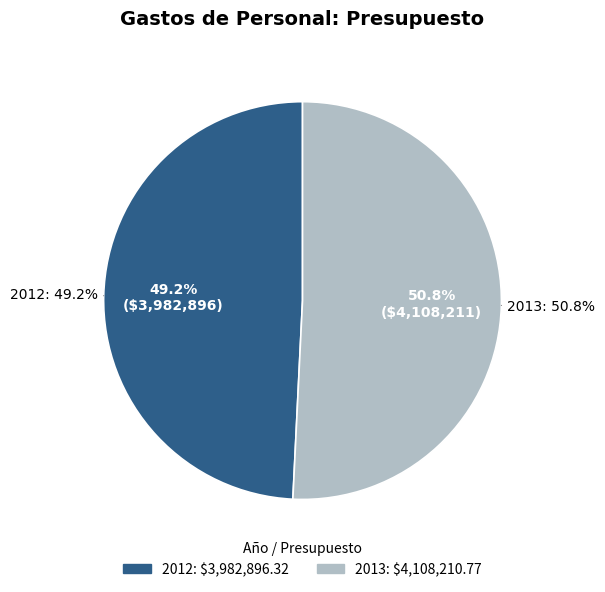

How many segments does this pie chart have?

2